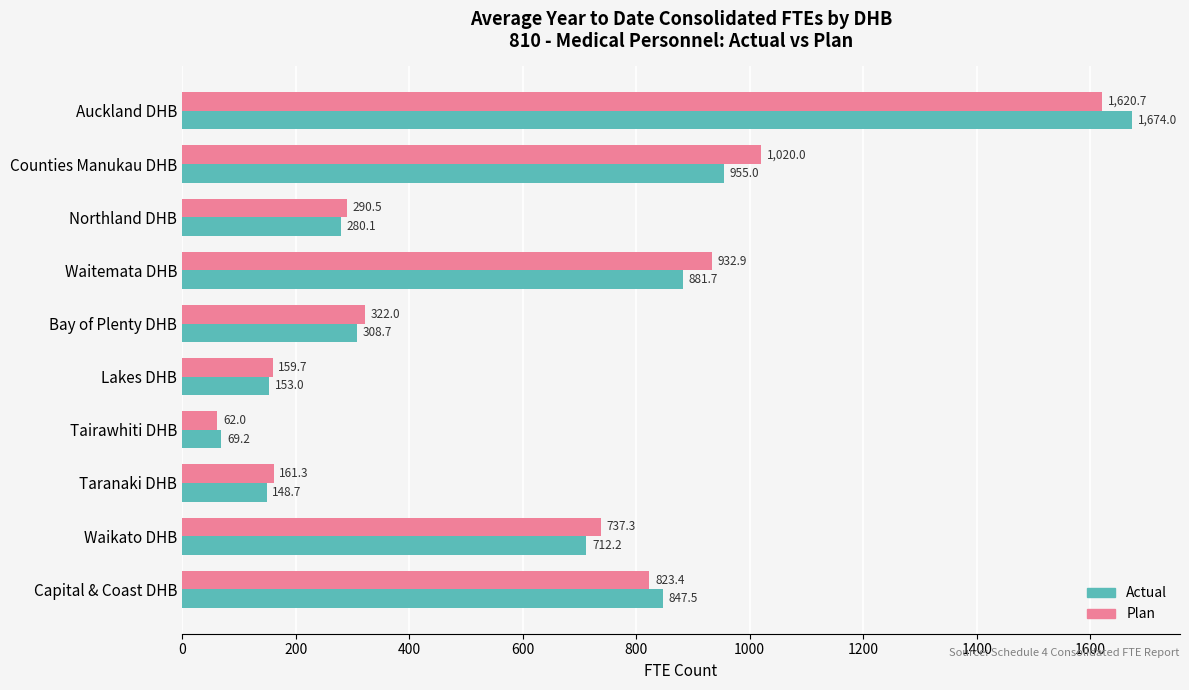

At how many categories does at least one series exceed 1465?

1